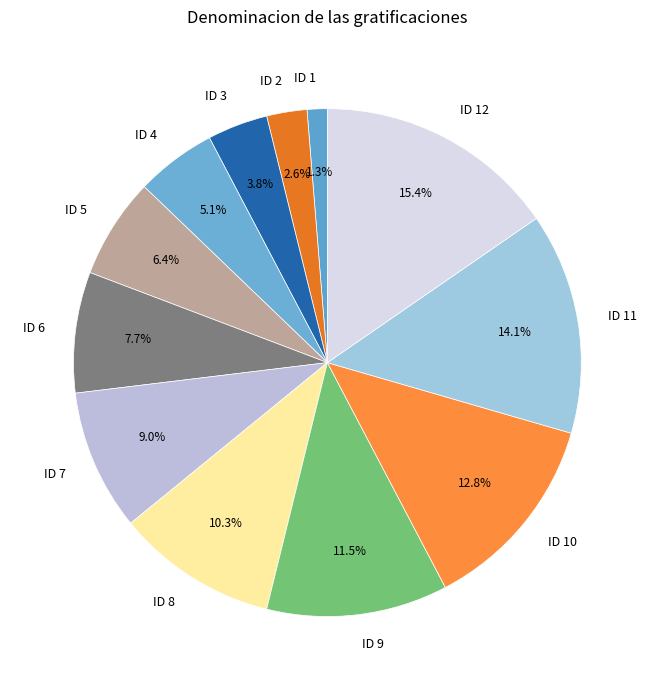

Which category has the smallest portion of the pie?

ID 1